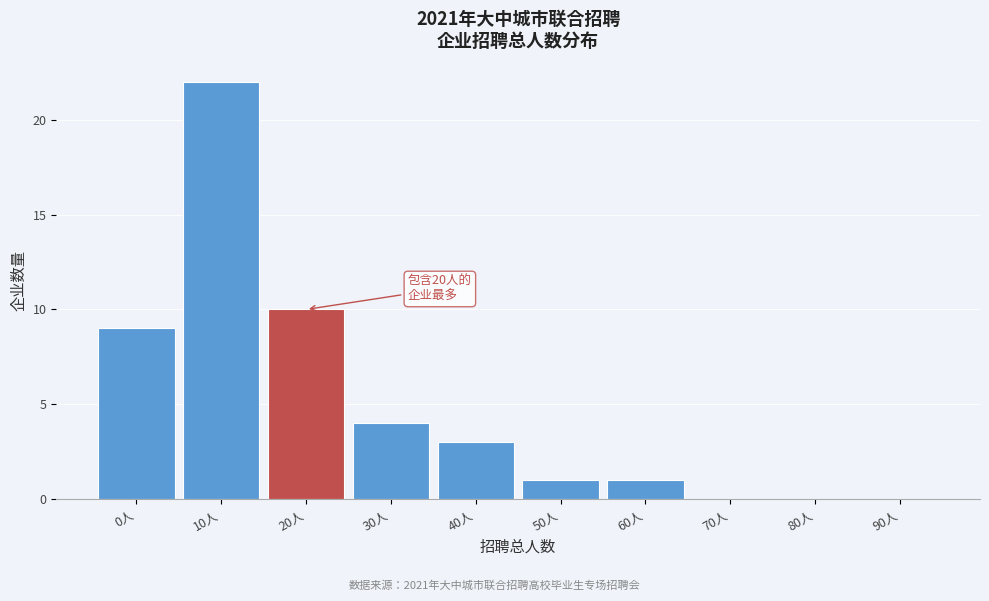

Reading right to left, what are all the values shown in this chart?

90人=0	80人=0	70人=0	60人=1	50人=1	40人=3	30人=4	20人=10	10人=22	0人=9